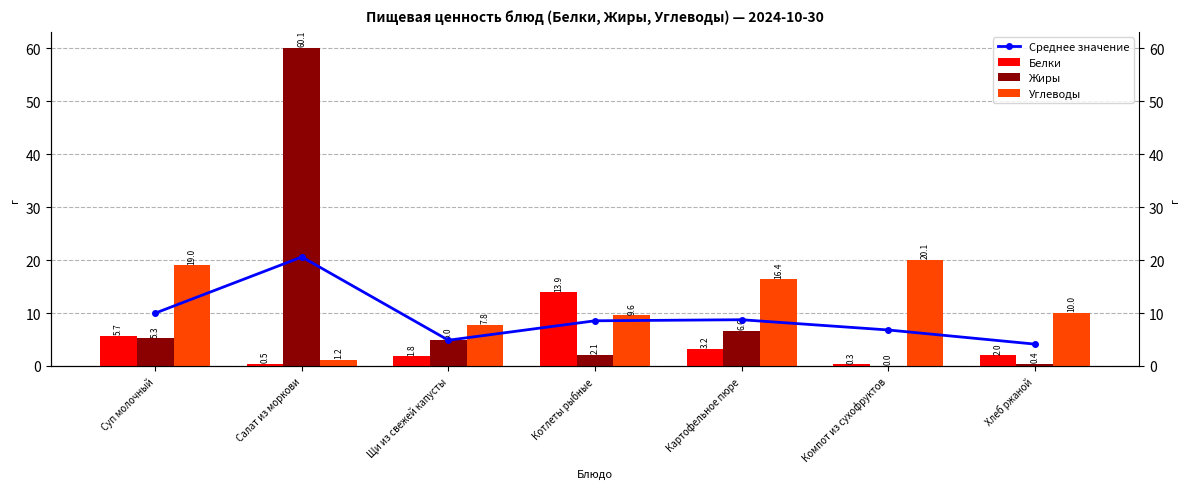

Reading left to right, transcribe all the data shown in this chart.

Среднее значение: Суп молочный=10.0	Салат из моркови=20.6	Щи из свежей капусты=4.9	Котлеты рыбные=8.5	Картофельное пюре=8.7	Компот из сухофруктов=6.8	Хлеб ржаной=4.1
Белки: Суп молочный=5.7	Салат из моркови=0.5	Щи из свежей капусты=1.8	Котлеты рыбные=13.9	Картофельное пюре=3.2	Компот из сухофруктов=0.3	Хлеб ржаной=2.0
Жиры: Суп молочный=5.3	Салат из моркови=60.1	Щи из свежей капусты=5.0	Котлеты рыбные=2.1	Картофельное пюре=6.6	Компот из сухофруктов=0.0	Хлеб ржаной=0.4
Углеводы: Суп молочный=19.0	Салат из моркови=1.2	Щи из свежей капусты=7.8	Котлеты рыбные=9.6	Картофельное пюре=16.4	Компот из сухофруктов=20.1	Хлеб ржаной=10.0